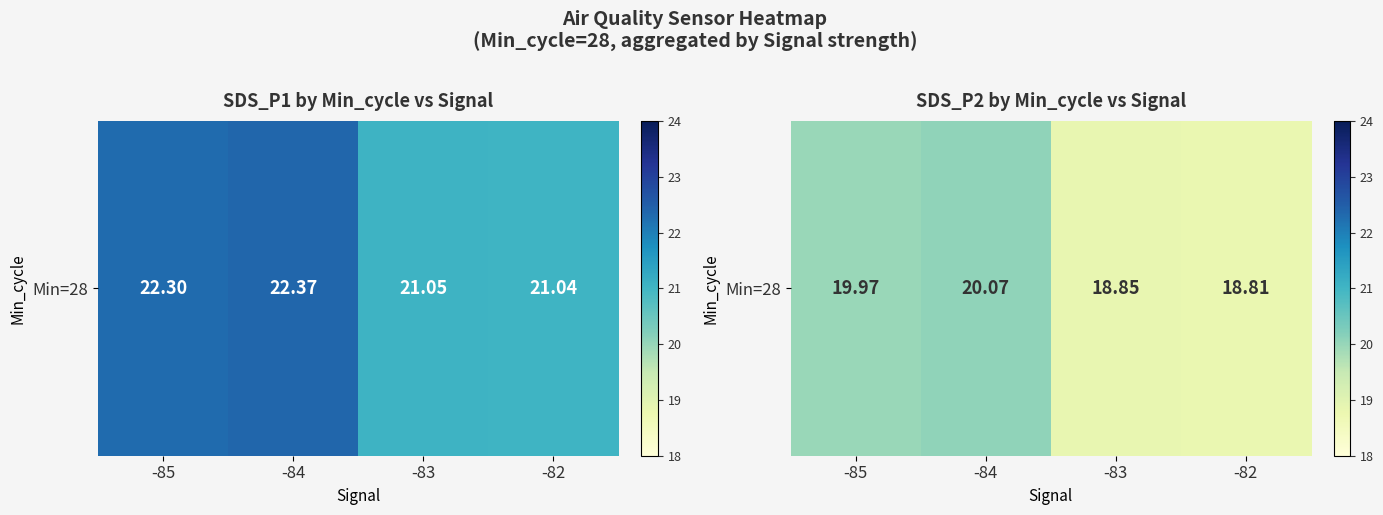

What value does the data have at -85?

20.0